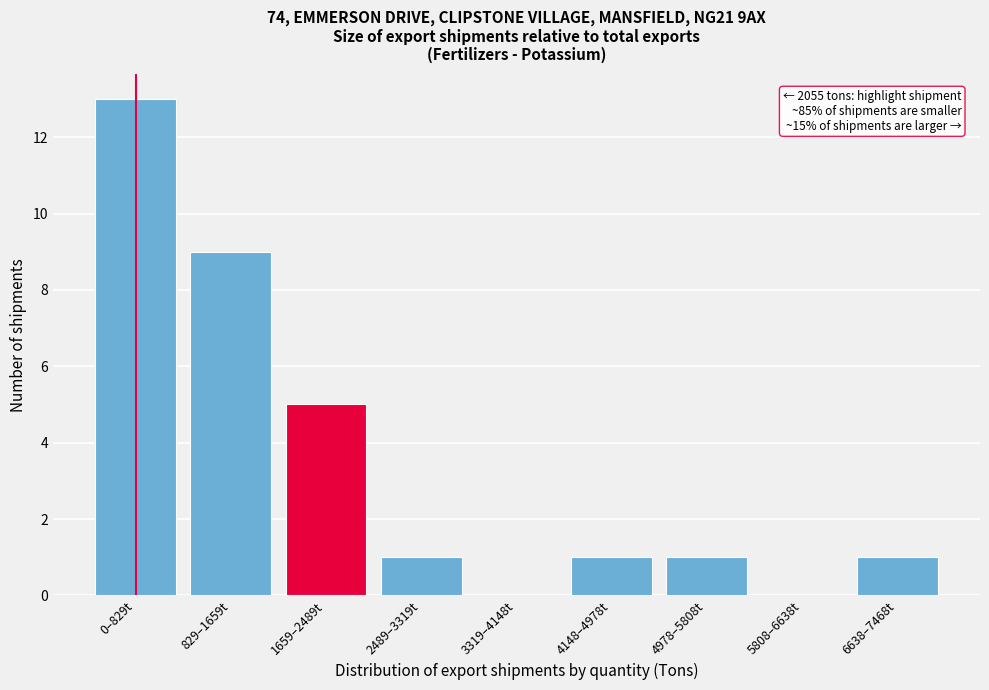

Reading left to right, list all the values displayed in this chart.

0–829t=13	829–1659t=9	1659–2489t=5	2489–3319t=1	3319–4148t=0	4148–4978t=1	4978–5808t=1	5808–6638t=0	6638–7468t=1